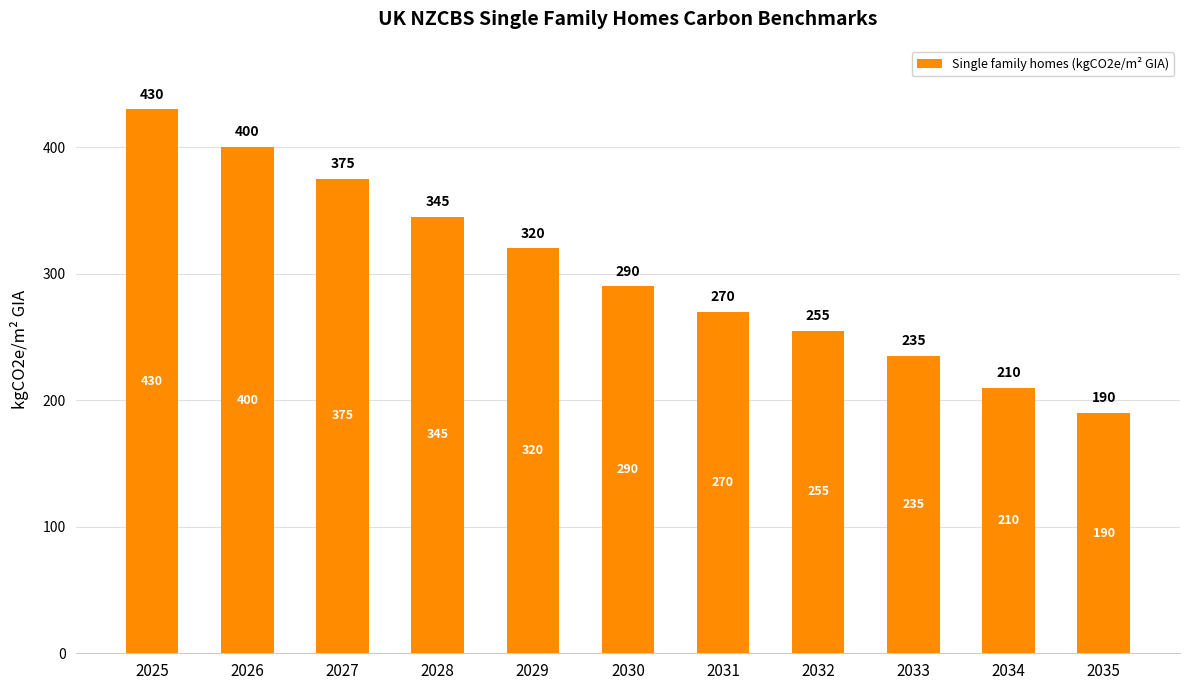

At which label does the data first exceed 290?

2025